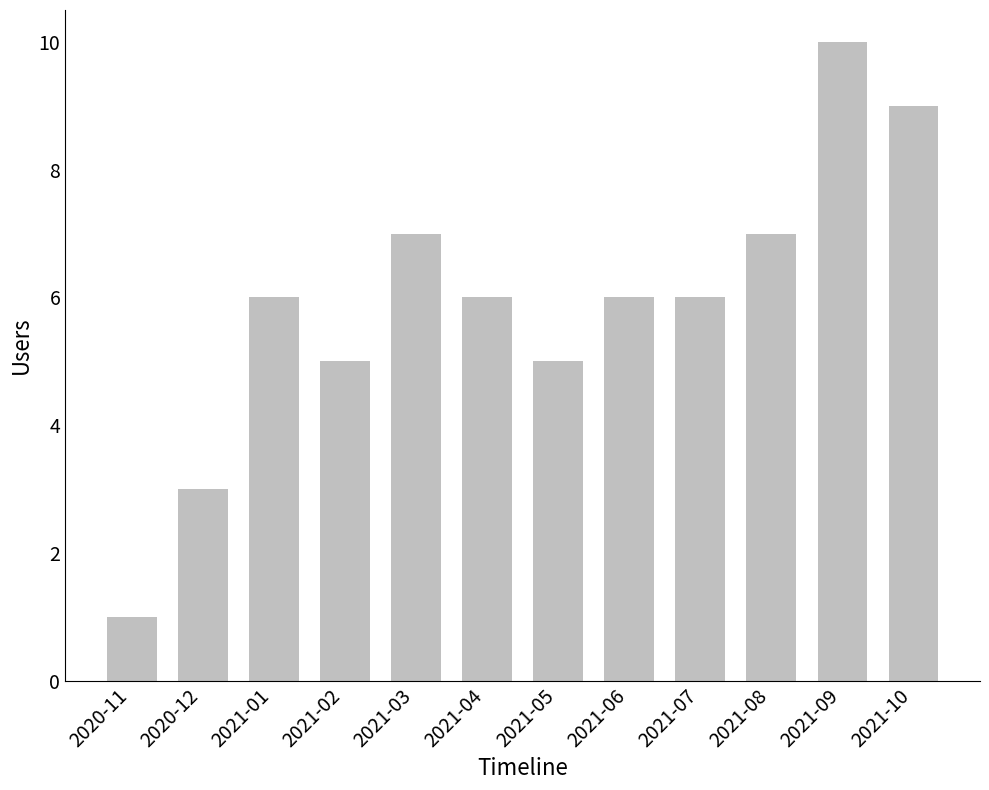

At which category does the chart reach its peak across all series?

2021-09